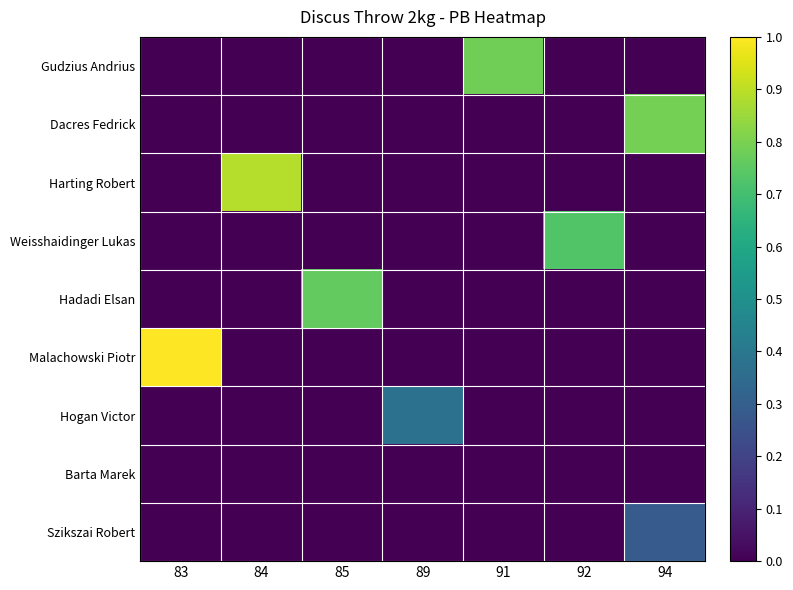

Reading right to left, what are all the values shown in this chart?

Gudzius Andrius: 94=0.0	92=0.0	91=0.8	89=0.0	85=0.0	84=0.0	83=0.0
Dacres Fedrick: 94=0.8	92=0.0	91=0.0	89=0.0	85=0.0	84=0.0	83=0.0
Harting Robert: 94=0.0	92=0.0	91=0.0	89=0.0	85=0.0	84=0.9	83=0.0
Weisshaidinger Lukas: 94=0.0	92=0.7	91=0.0	89=0.0	85=0.0	84=0.0	83=0.0
Hadadi Elsan: 94=0.0	92=0.0	91=0.0	89=0.0	85=0.8	84=0.0	83=0.0
Malachowski Piotr: 94=0.0	92=0.0	91=0.0	89=0.0	85=0.0	84=0.0	83=1.0
Hogan Victor: 94=0.0	92=0.0	91=0.0	89=0.4	85=0.0	84=0.0	83=0.0
Barta Marek: 94=0.0	92=0.0	91=0.0	89=0.0	85=0.0	84=0.0	83=0.0
Szikszai Robert: 94=0.3	92=0.0	91=0.0	89=0.0	85=0.0	84=0.0	83=0.0